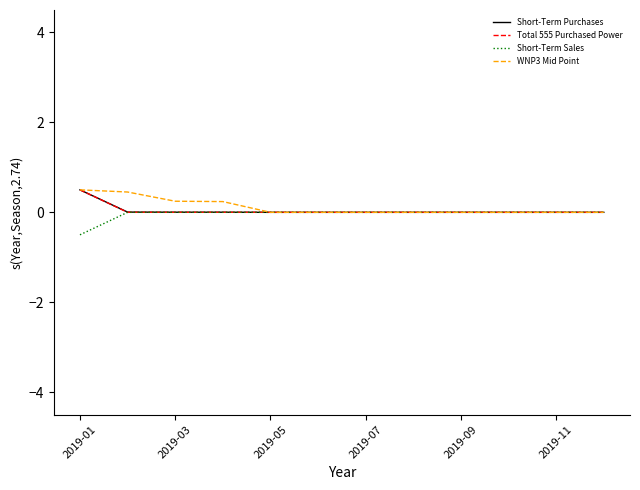

What is the smallest value displayed?

-0.5